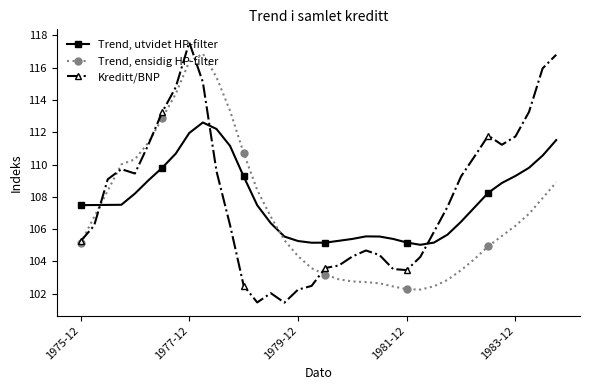

Which series has the widest spread of values?

Kreditt/BNP